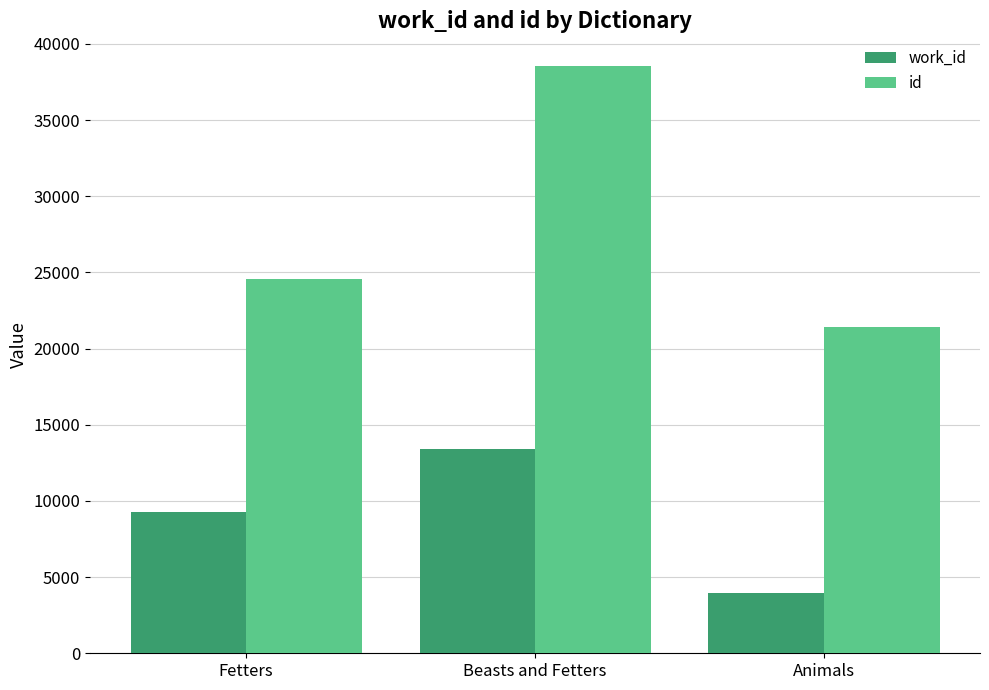

Are the bars grouped side by side (vs. stacked)?

Yes